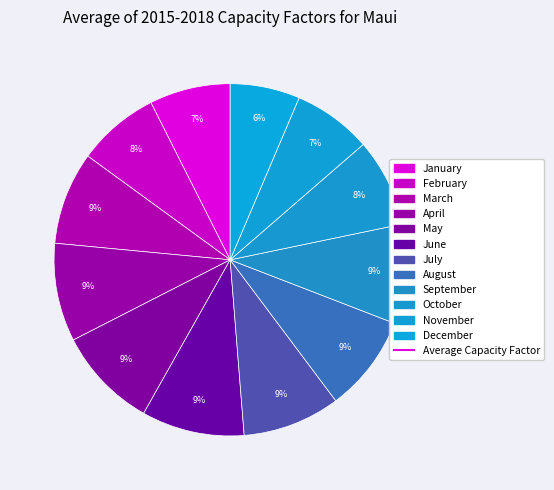

How many segments does this pie chart have?

12